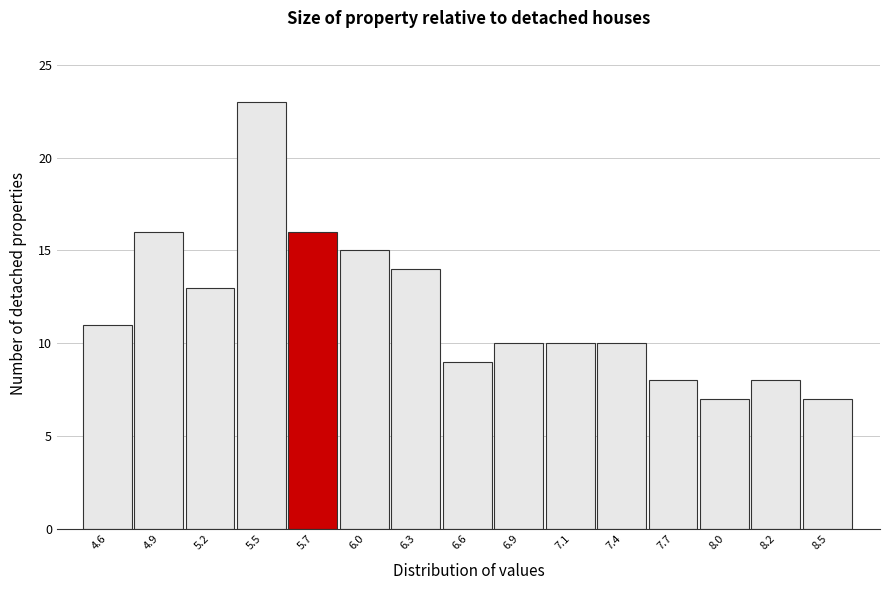

Reading left to right, list all the values displayed in this chart.

11	16	13	23	16	15	14	9	10	10	10	8	7	8	7